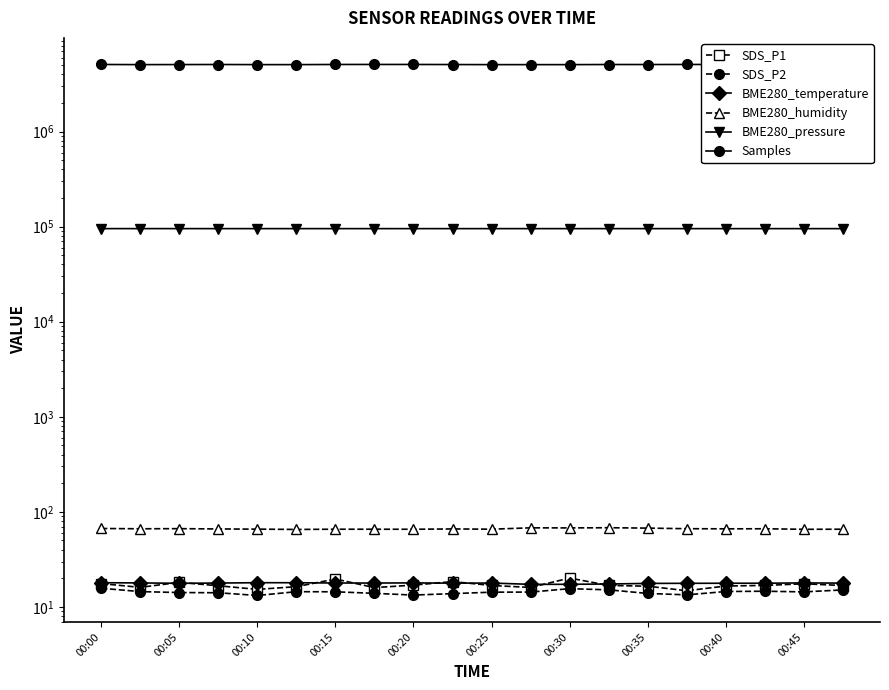

Reading left to right, what are all the values shown in this chart?

SDS_P1: 17.6	16.1	18.1	16.7	15.3	16.3	19.7	16.0	17.0	18.5	16.8	16.0	20.1	16.8	16.5	14.8	16.6	16.8	17.5	16.8
SDS_P2: 15.7	14.5	14.2	14.1	13.2	14.5	14.4	13.9	13.3	13.8	14.3	14.3	15.6	15.1	13.9	13.4	14.5	14.6	14.4	15.1
BME280_temperature: 18.0	17.9	17.7	17.8	18.0	18.0	17.9	17.8	17.9	17.8	17.8	17.3	17.3	17.4	17.7	17.7	17.8	17.8	17.9	17.8
BME280_humidity: 66.8	66.4	66.6	66.1	65.8	65.3	65.7	65.7	65.6	66.1	65.7	67.9	67.8	68.1	67.5	66.5	66.3	66.4	65.5	65.7
BME280_pressure: 95202.1	95195.4	95202.5	95187.5	95191.4	95189.1	95182.7	95167.9	95180.7	95168.7	95167.9	95177.8	95165.1	95182.9	95170.0	95175.5	95170.4	95165.9	95156.1	95162.4
Samples: 5067691.0	5050489.0	5057168.0	5065106.0	5051277.0	5049983.0	5068590.0	5070601.0	5069522.0	5060126.0	5049446.0	5049320.0	5048927.0	5063982.0	5062195.0	5069298.0	5068592.0	5050250.0	5062889.0	5072772.0